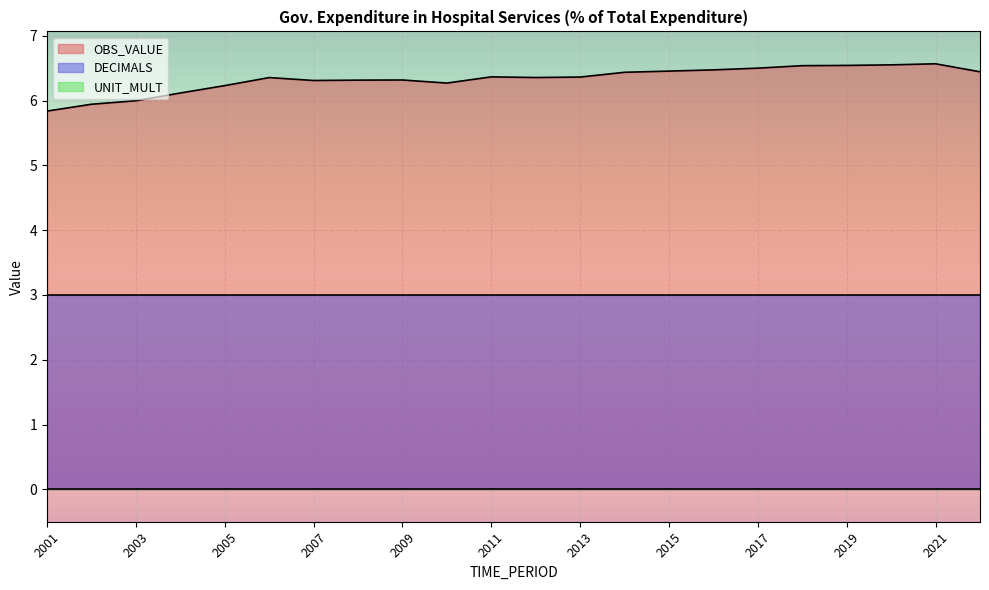

What is the maximum value for DECIMALS?

3.0